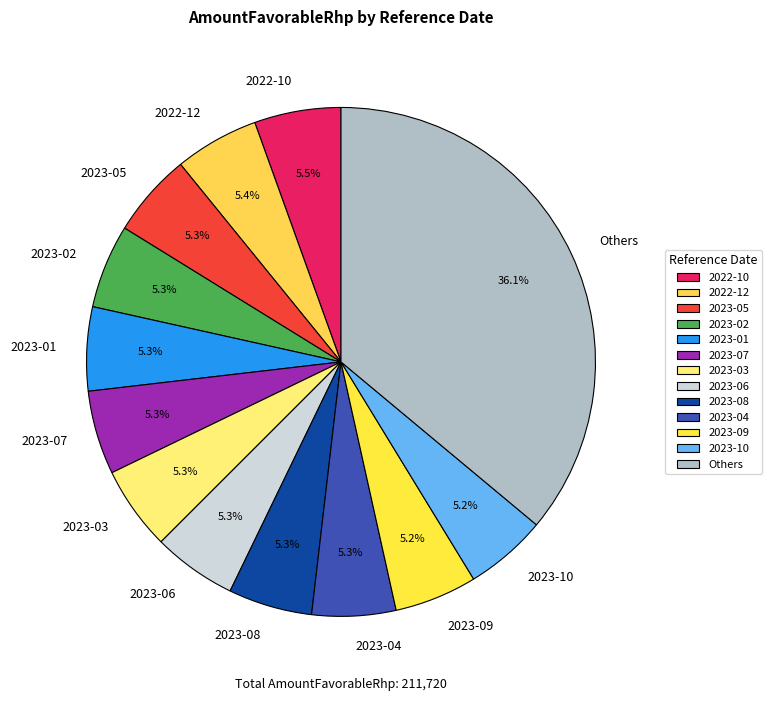

True or false: 2023-10 accounts for 5% of the total.

True